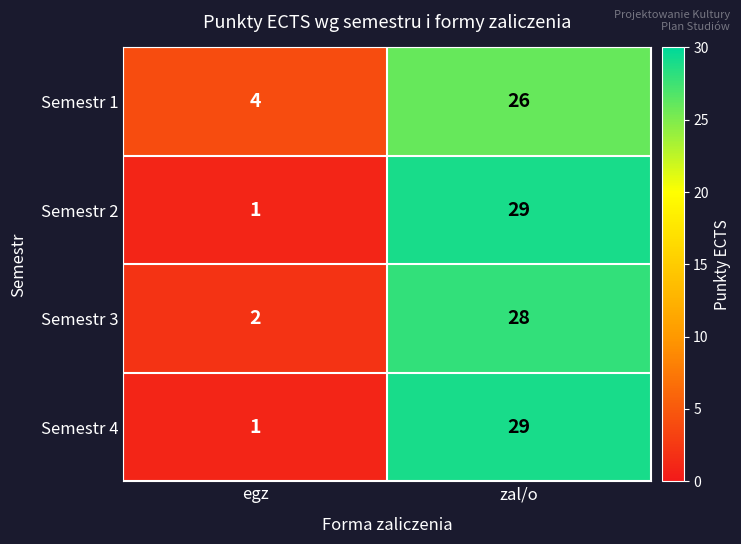

What is the difference between the highest and lowest values at zal/o?

3